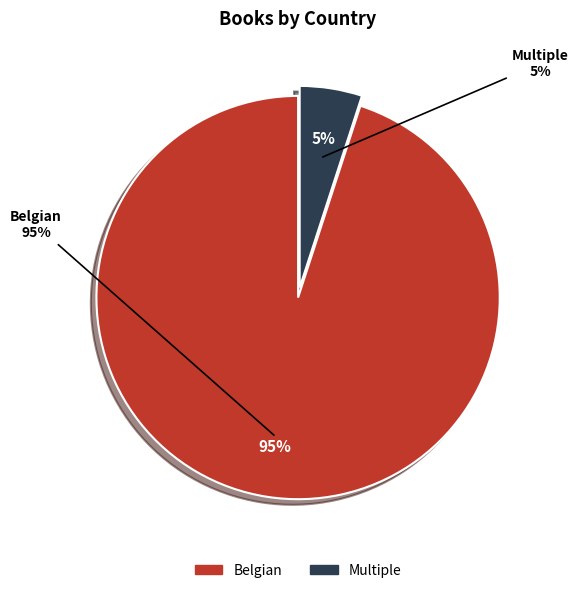

To the nearest percent, what is the combined percentage of Multiple and Belgian?

100%